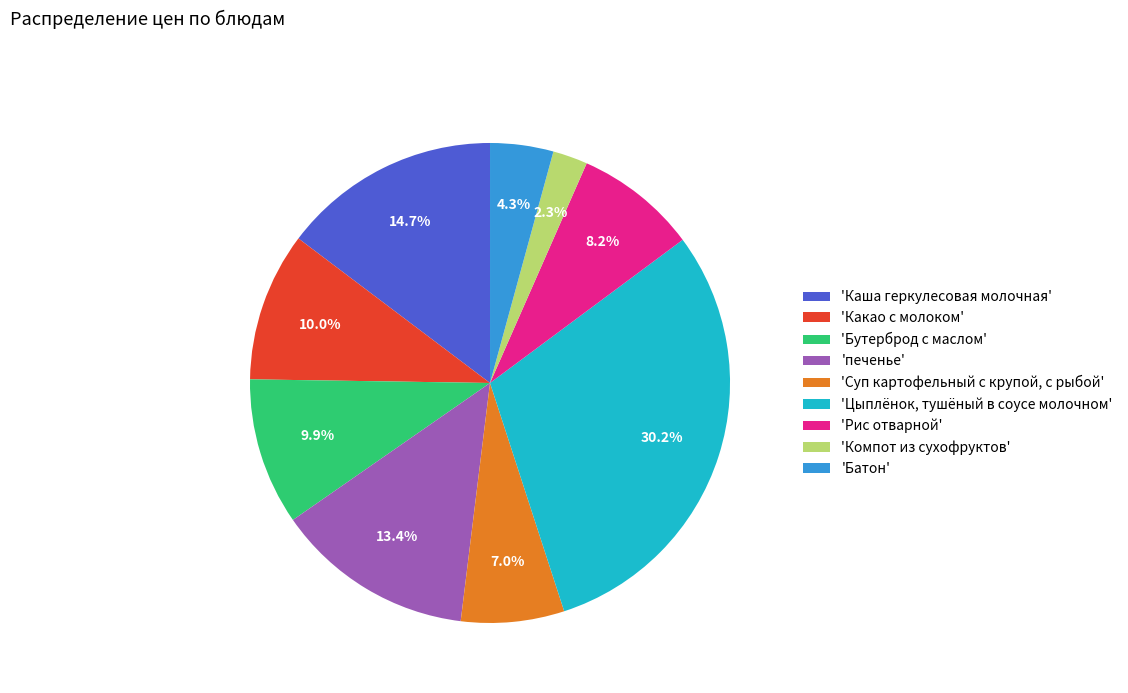

Between 'Какао с молоком' and 'Батон', which is larger?

'Какао с молоком'